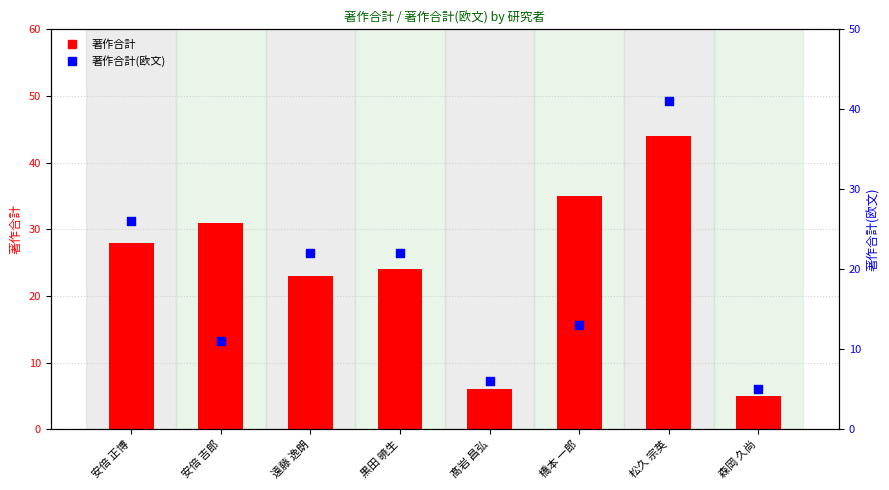

What are all the series names shown in the legend?

著作合計, 著作合計(欧文)